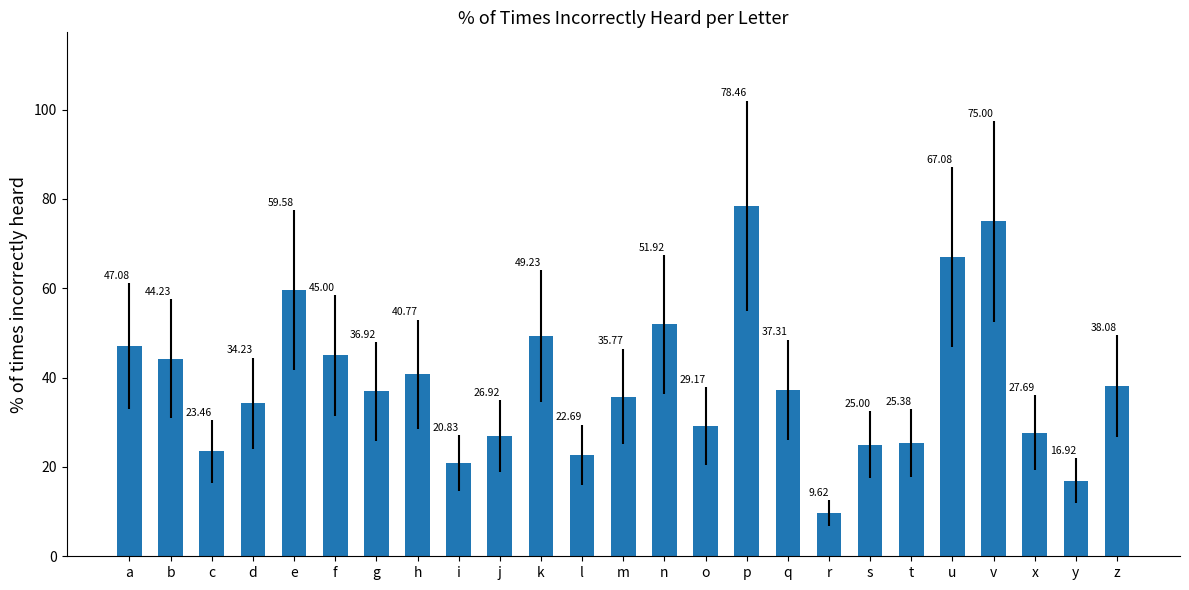

What is the difference between the values at m and s?

10.8